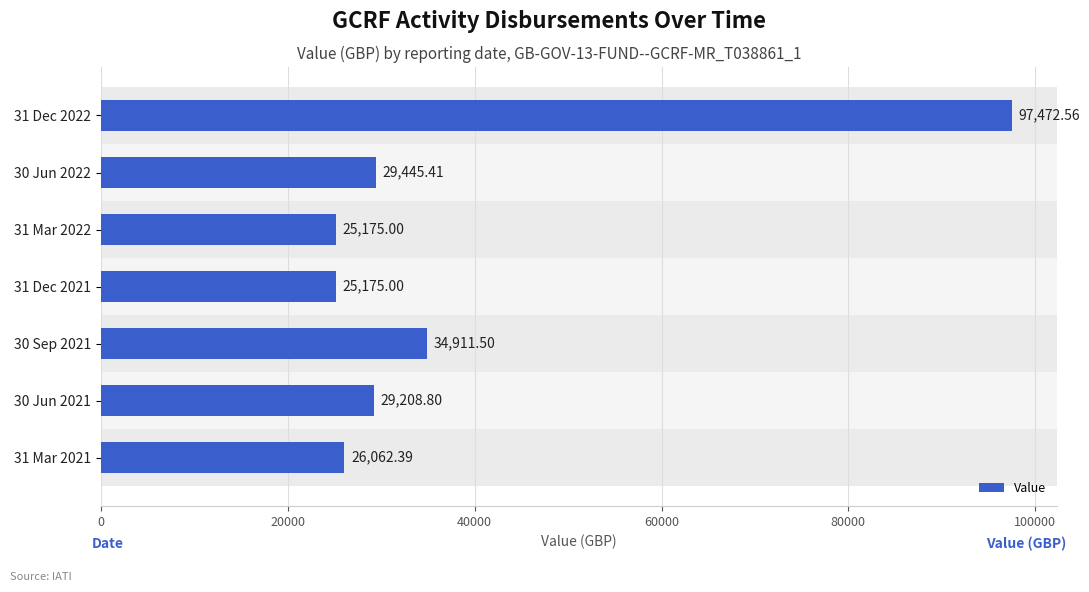

What is the difference between the maximum and minimum values?

72297.6